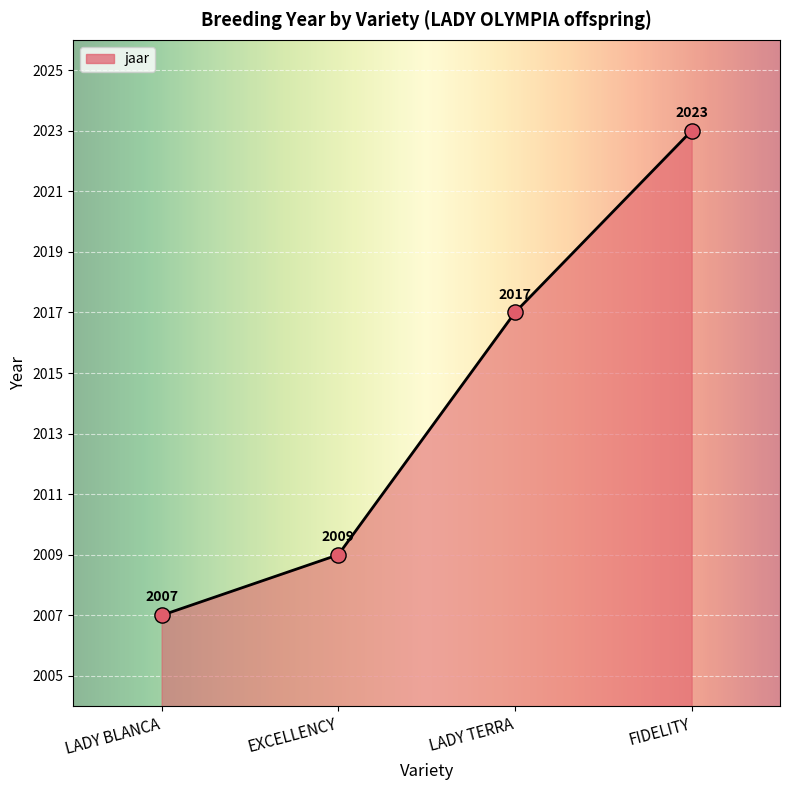

What is the change in value from EXCELLENCY to LADY TERRA?

+8